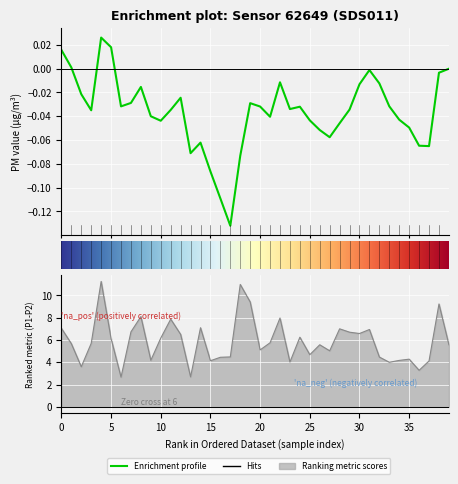

True or false: P1 and P2 intersect in this chart.

False